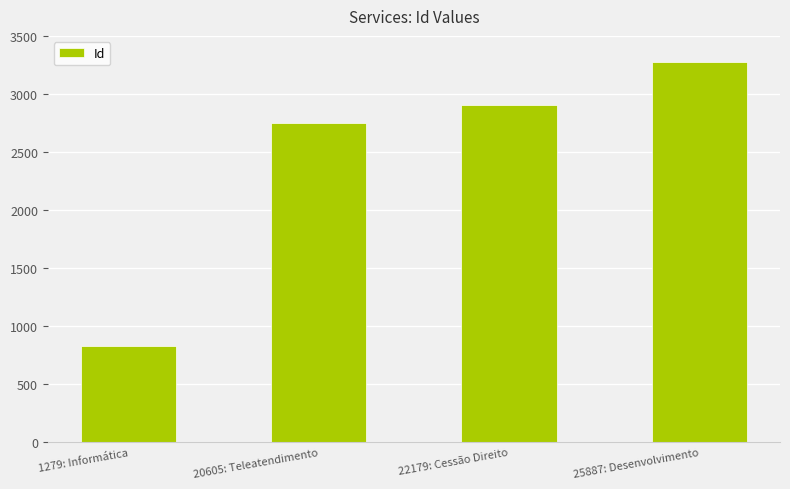

What is the change in value from 1279: Informática to 20605: Teleatendimento?

+1917